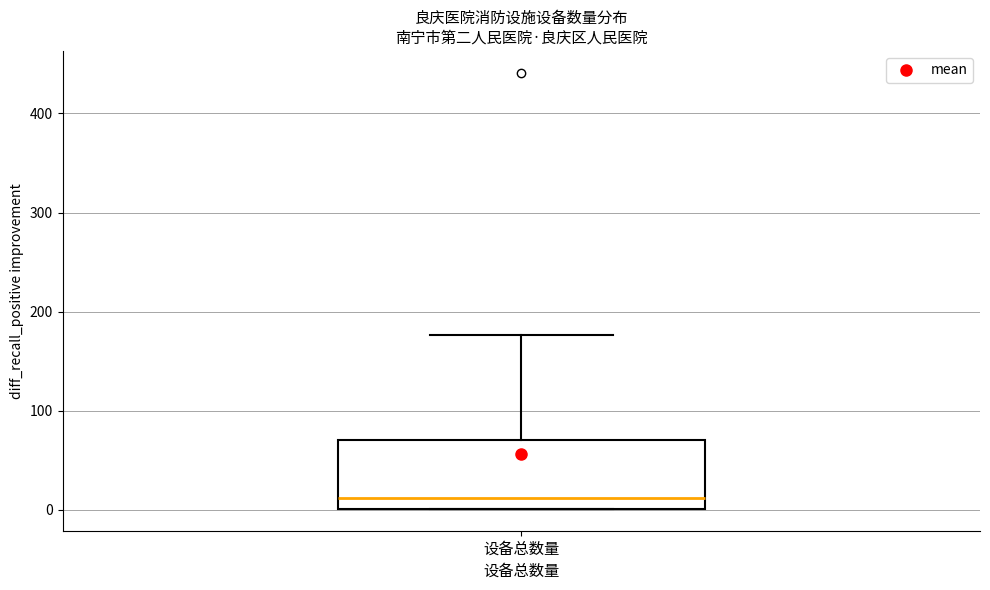

Where is the upper edge of the box for 设备总数量 on the y-axis? The values are not printed on the chart, so give them approximately, as read against the axis.

70